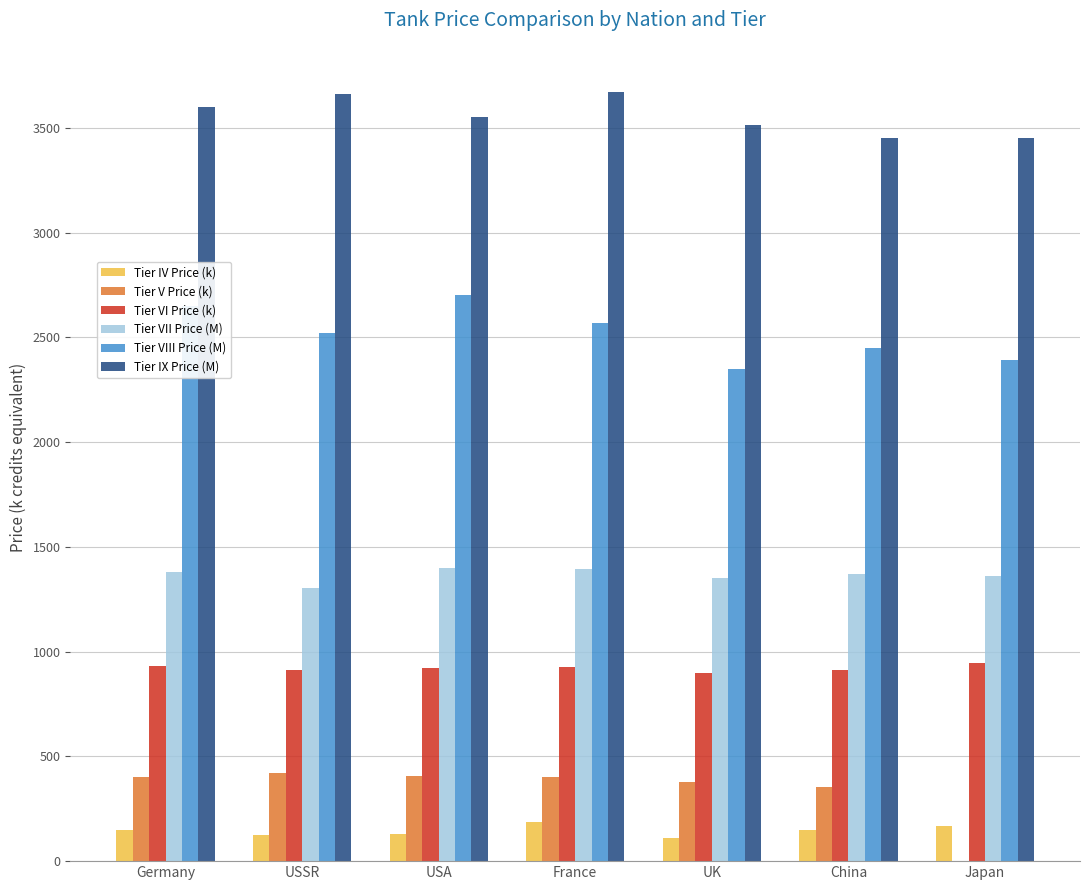

Rank the categories by Tier VIII Price (M) value from lowest to highest.

UK, Japan, China, USSR, France, Germany, USA